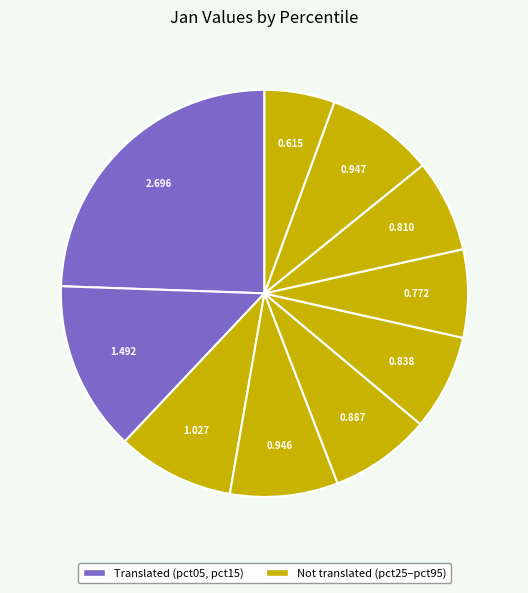

Count the number of slices in the pie.

10